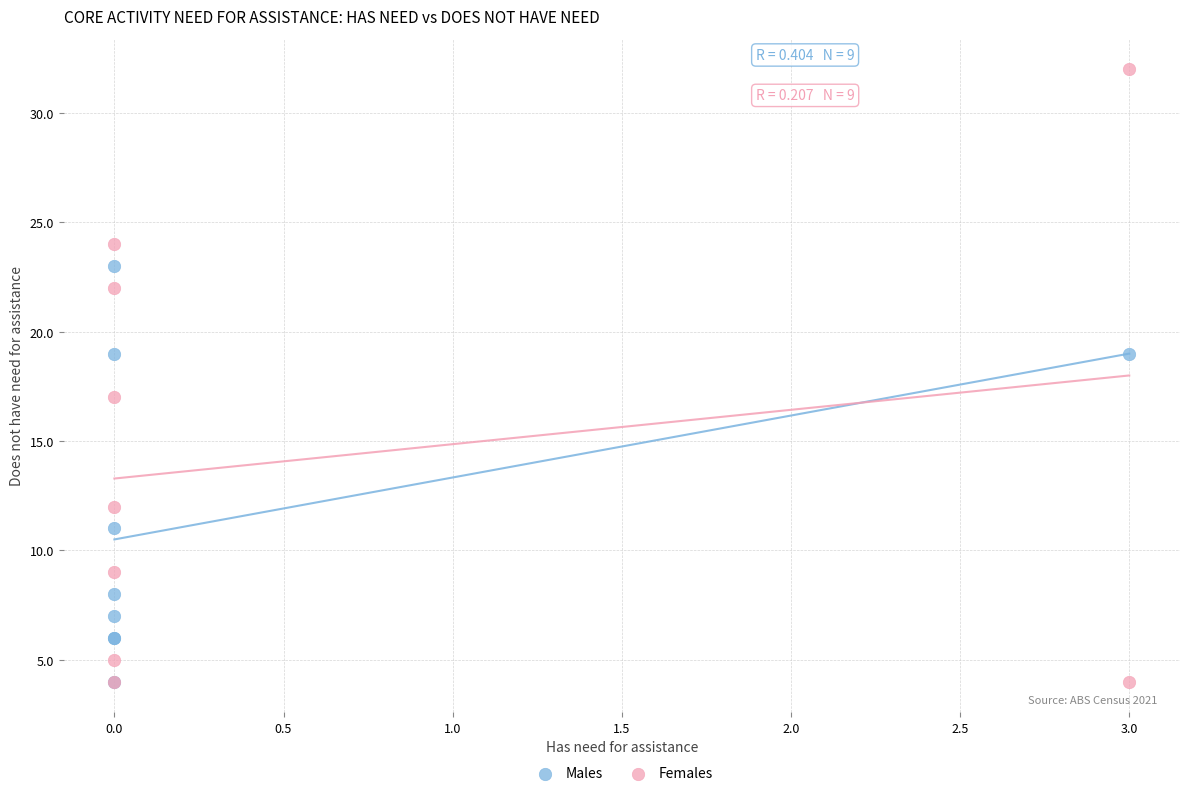

Which series has the widest spread of Y values?

Females